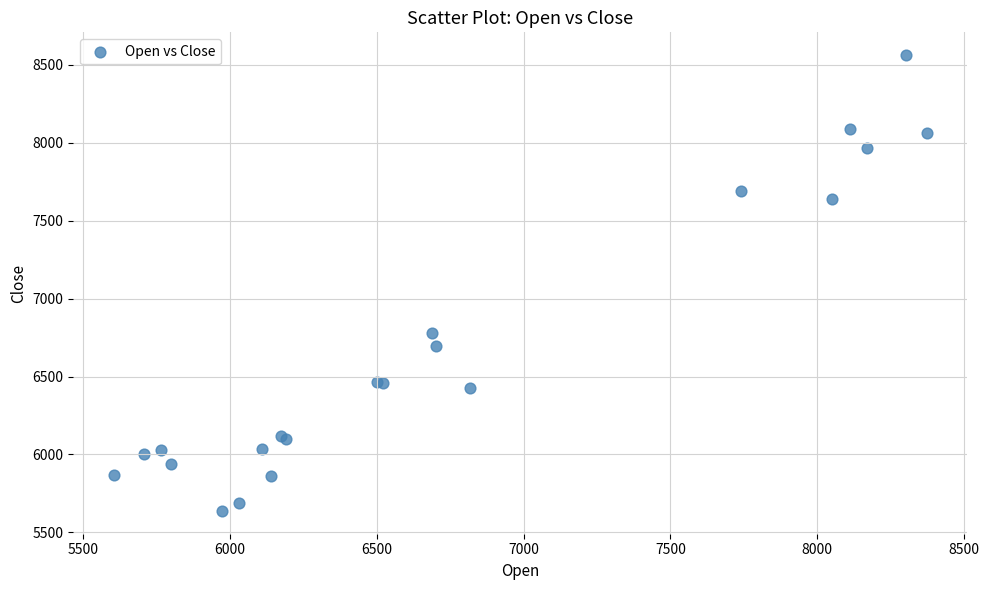

What Y value in the scatter plot is closest to 7099?

6782